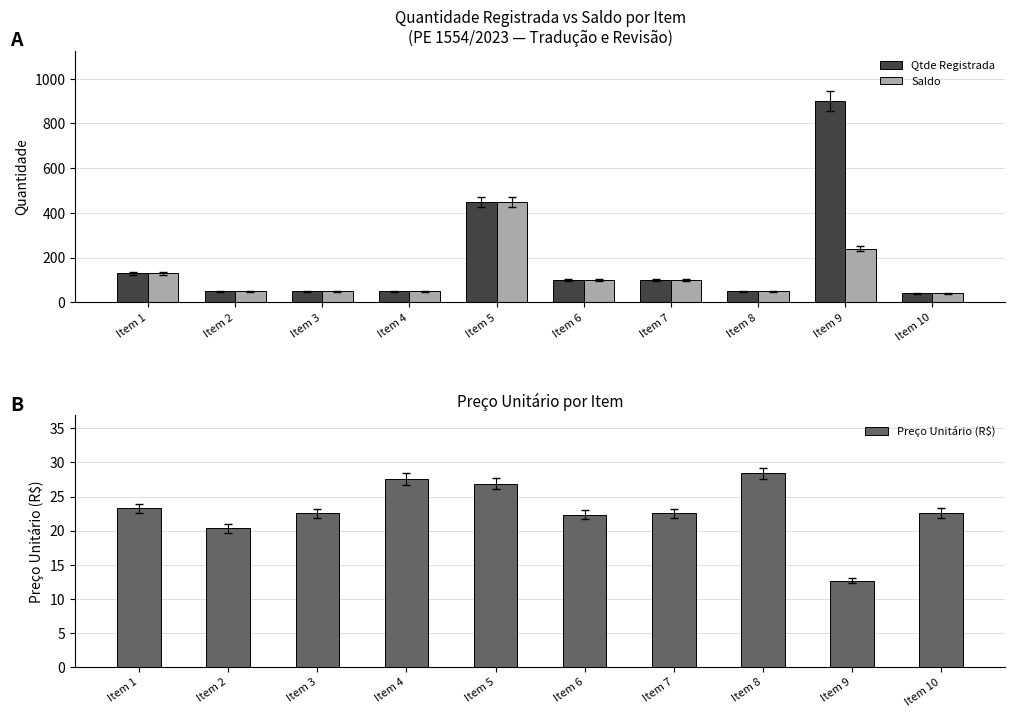

Between Item 3 and Item 5, which series saw the biggest shift?

Qtde Registrada